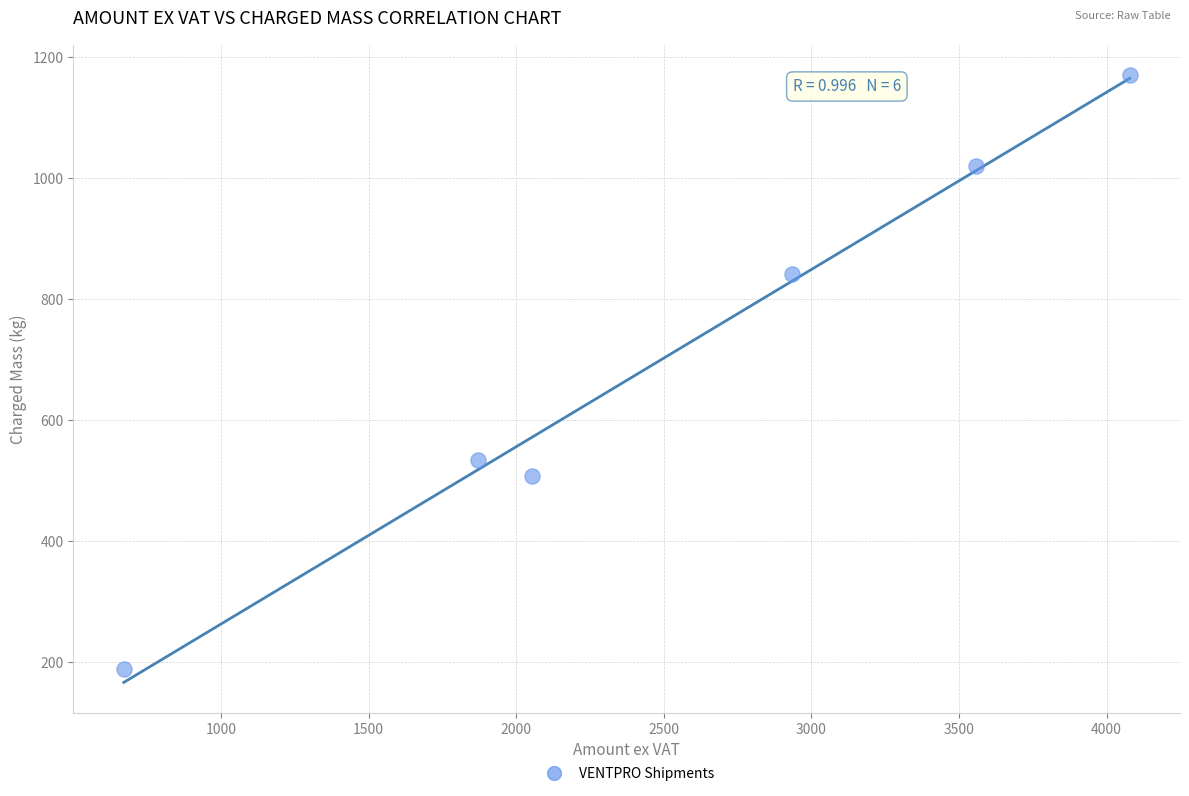

What Y value in the scatter plot is closest to 679?

534